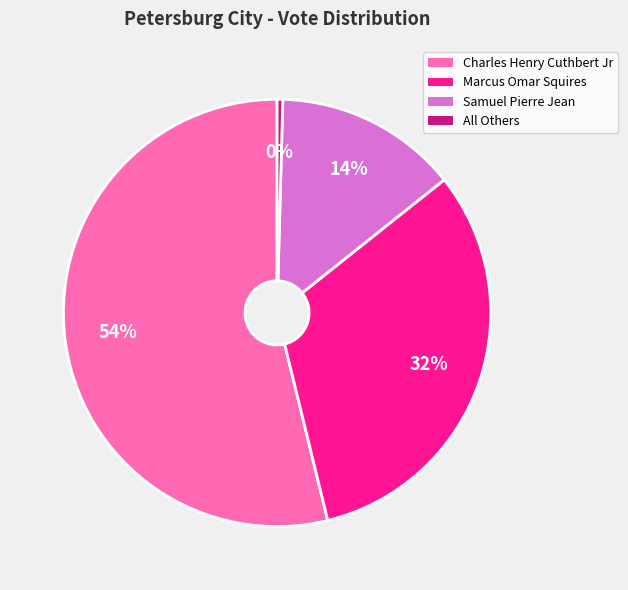

Is it true that Charles Henry Cuthbert Jr is 42% of the pie?

False